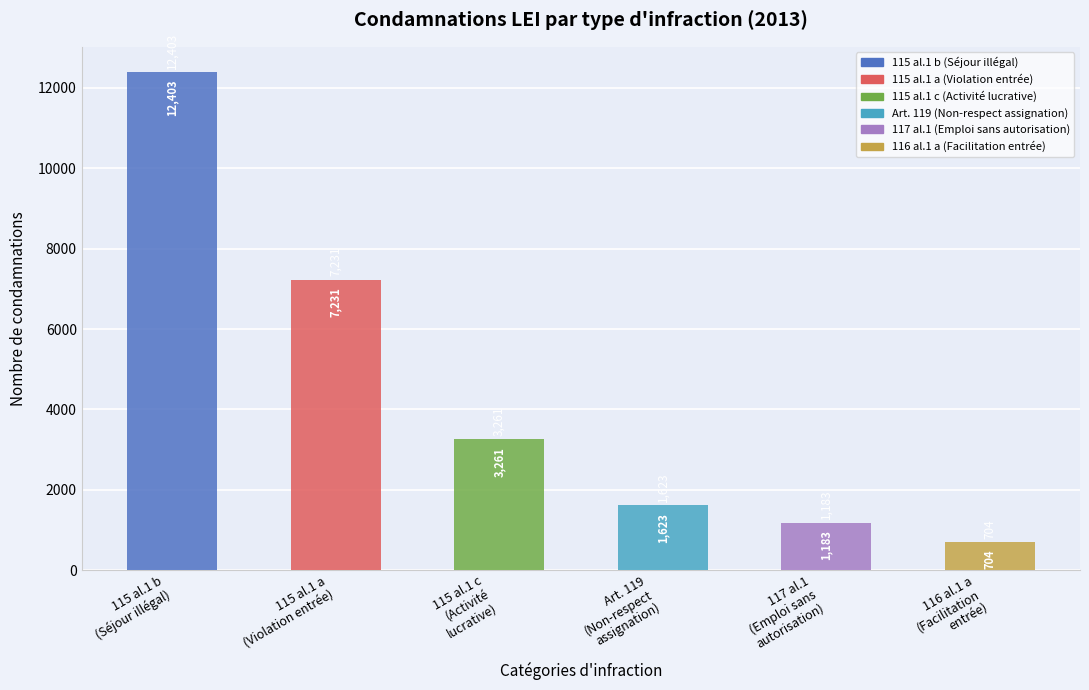

What is the maximum value shown in the chart?

12403